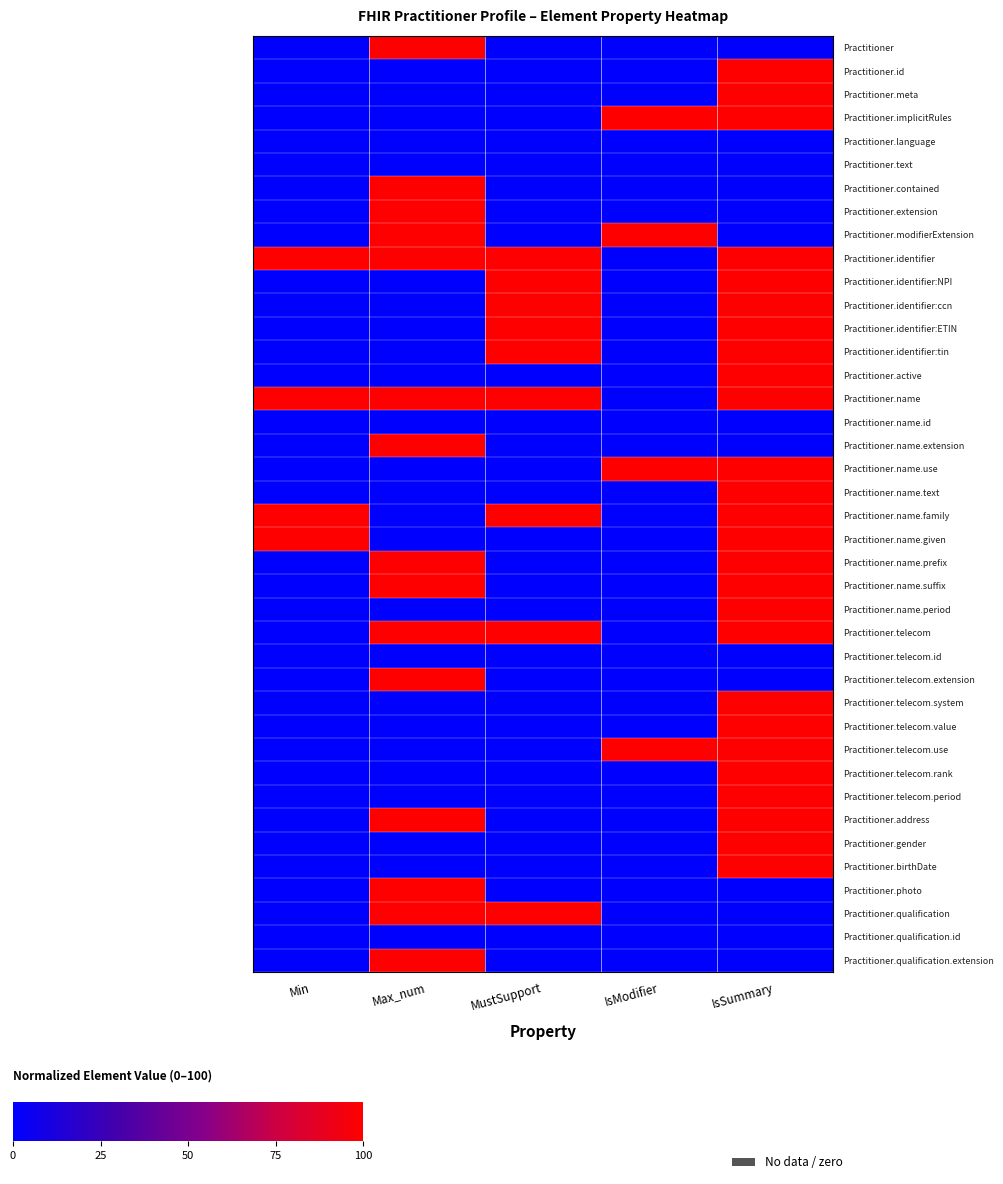

Which series has the widest spread of values?

Practitioner